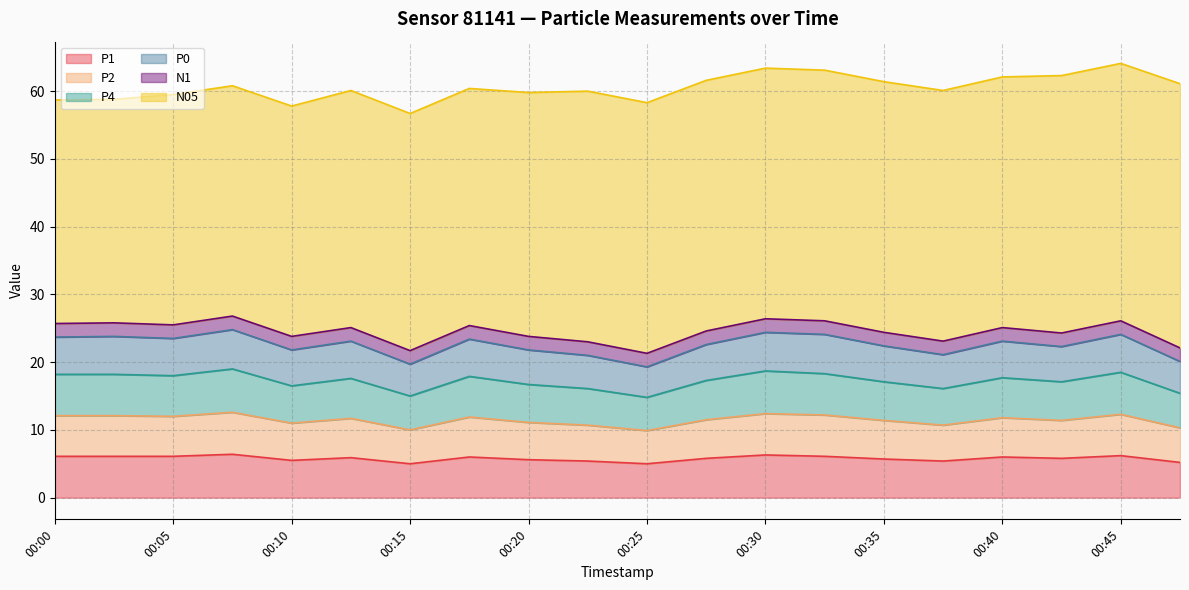

True or false: P4 and P0 intersect in this chart.

False